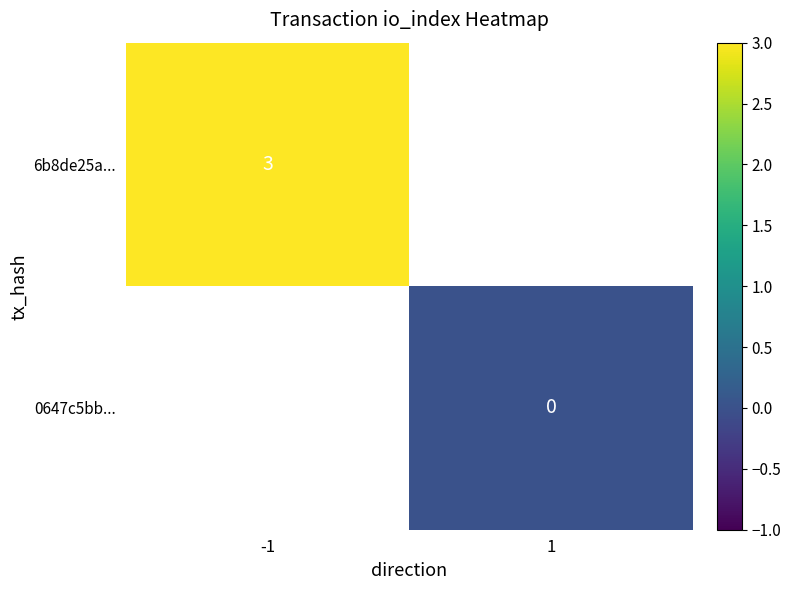

The value of 6b8de25a... at -1 is 3. True or false?

True